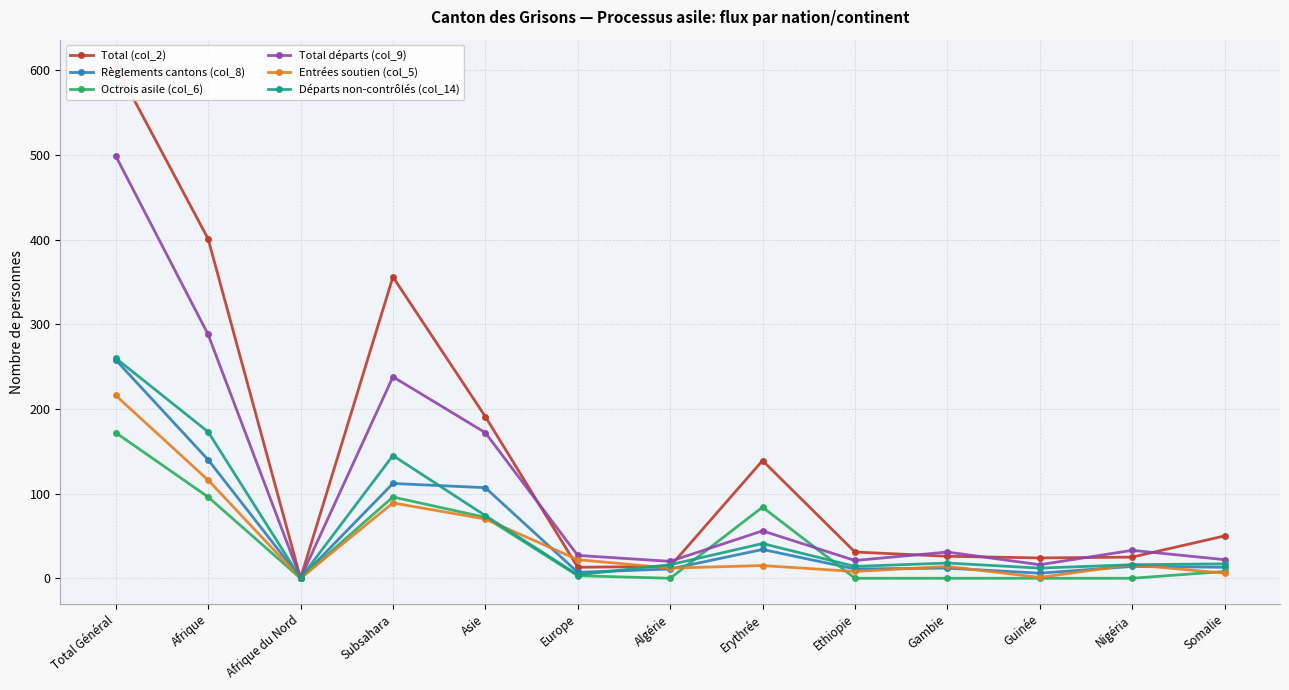

At how many categories does at least one series exceed 44?

6